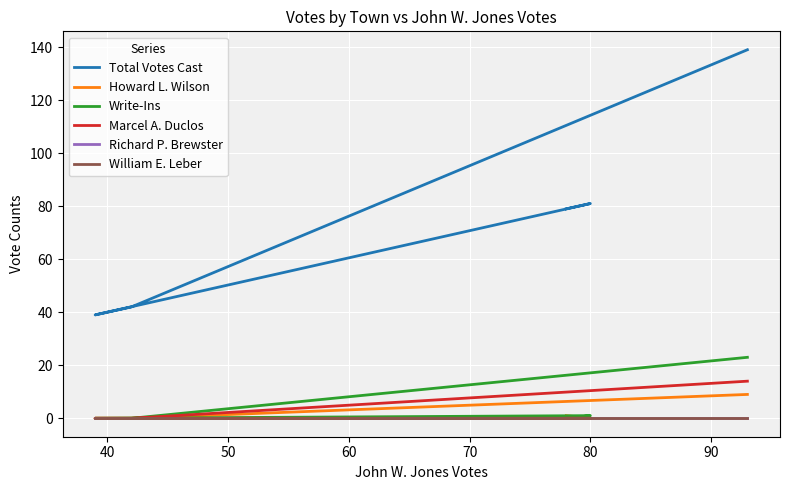

Does the chart display data point markers on the line(s)?

No